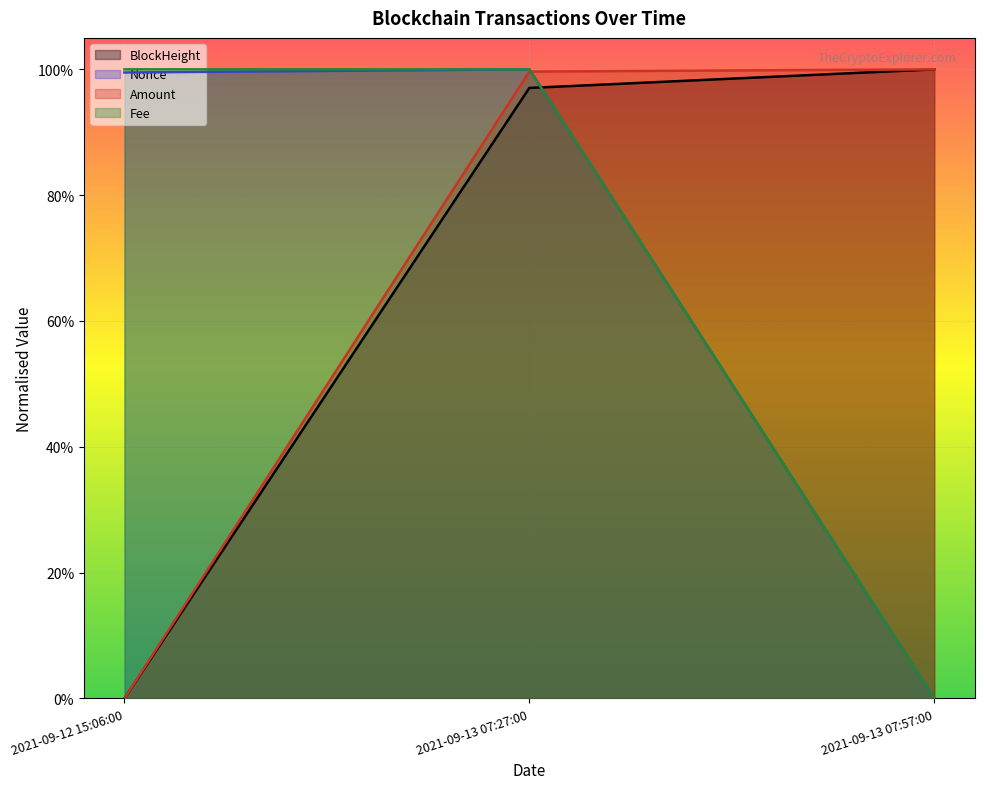

List the series in order of their peak value, lowest first.

BlockHeight, Nonce, Amount, Fee